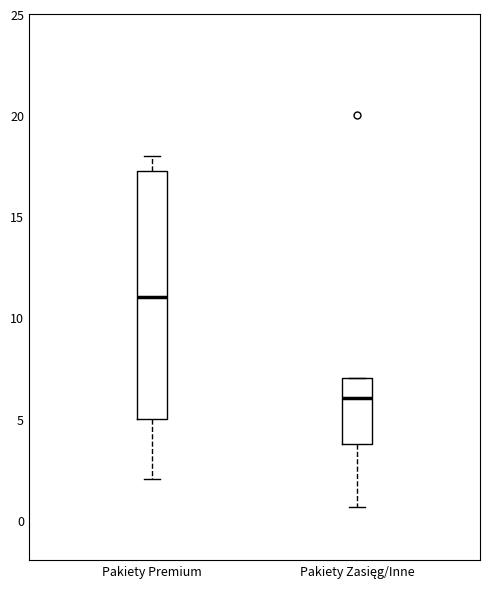

Where does the lower whisker of the box for Pakiety Premium end on the y-axis? The values are not printed on the chart, so give them approximately, as read against the axis.

2.0